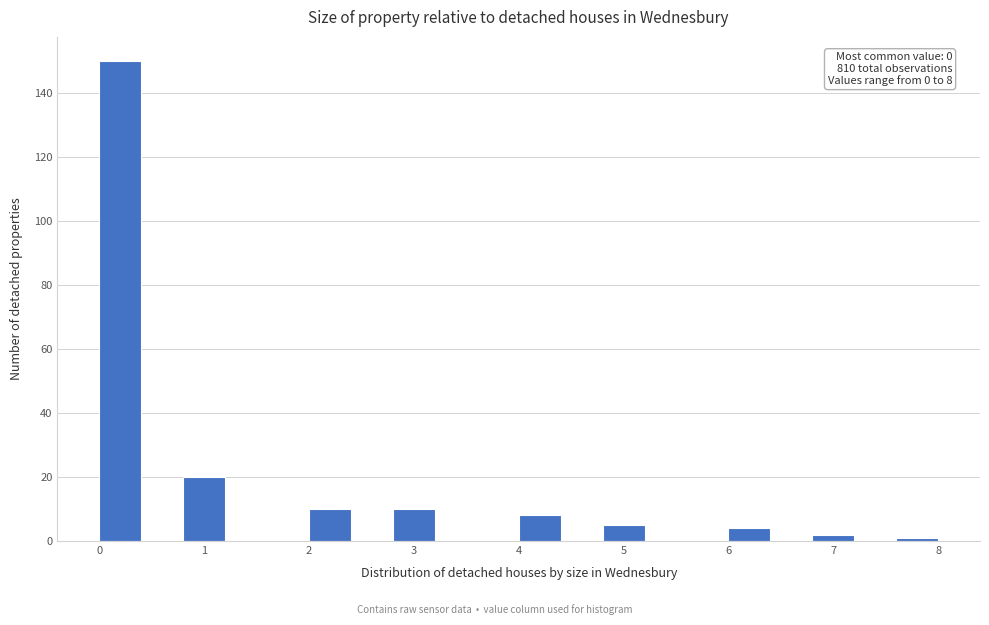

Over which range of the x-axis is the bar tallest?

0.0 to 0.4